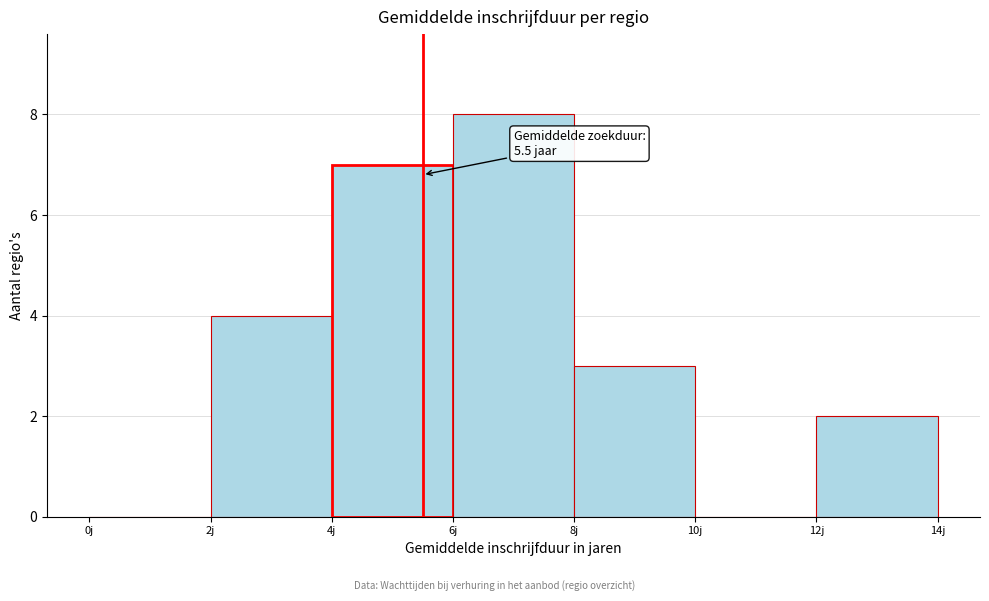

Which range on the x-axis has the tallest bar?

6 to 8